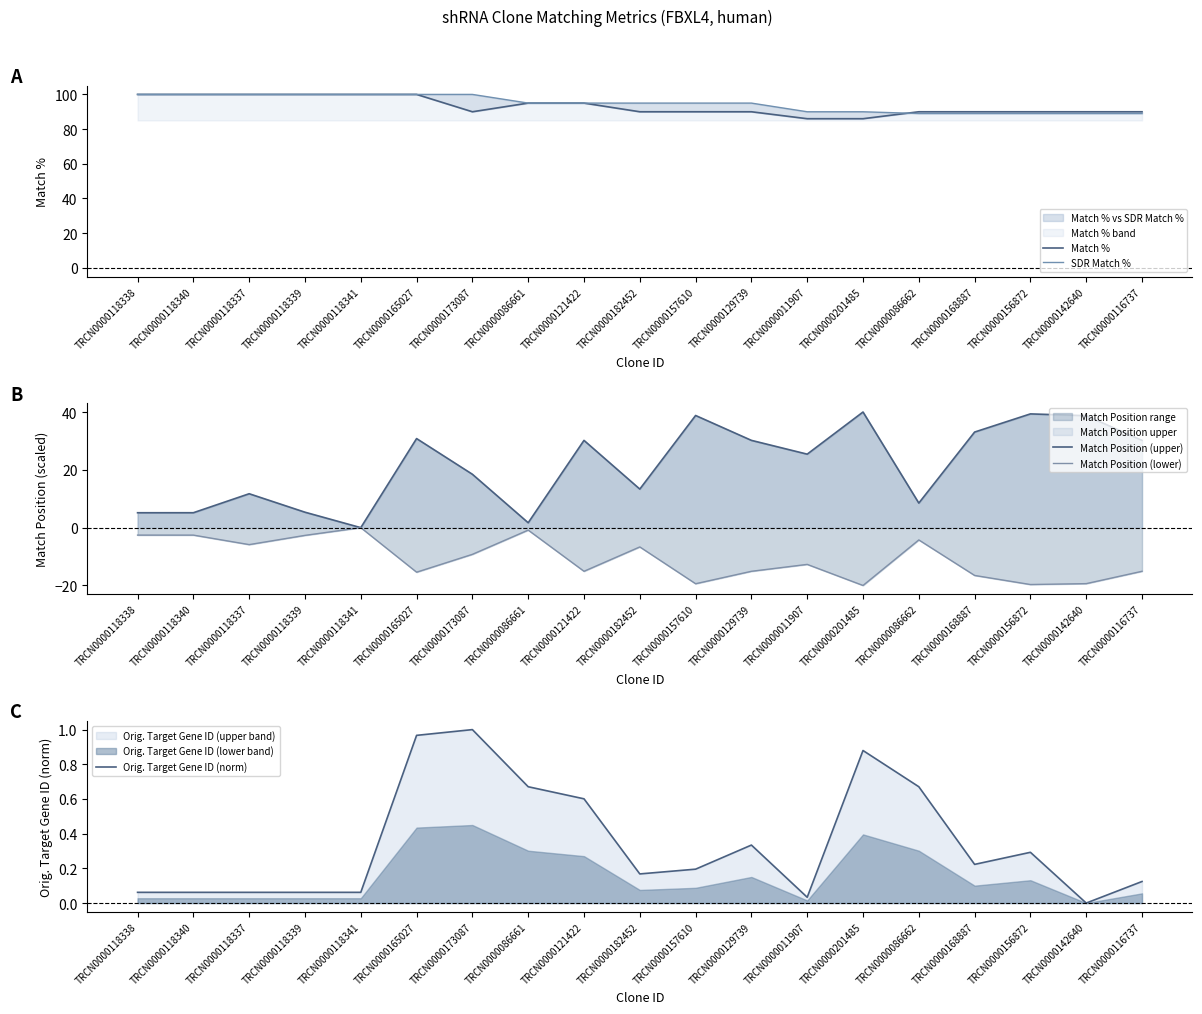

Is it true that Orig. Target Gene ID (norm) equals 0.1 at TRCN0000118340?

False